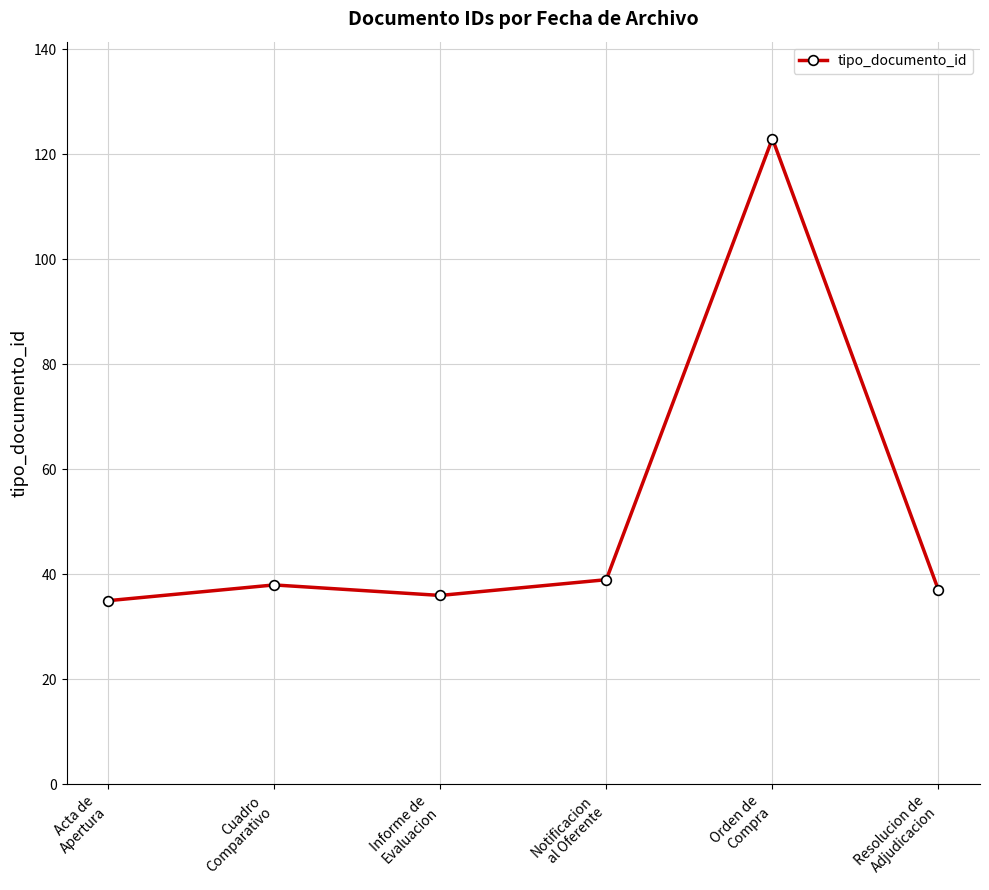

What value does the data have at Informe de
Evaluacion, to the nearest 10?

40